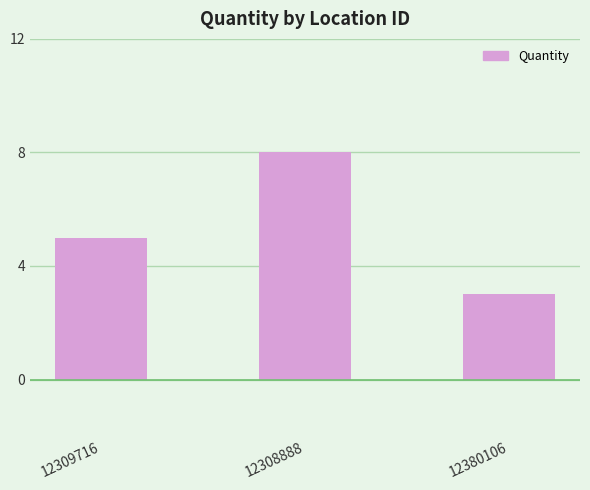

At which category does the chart reach its peak across all series?

12308888